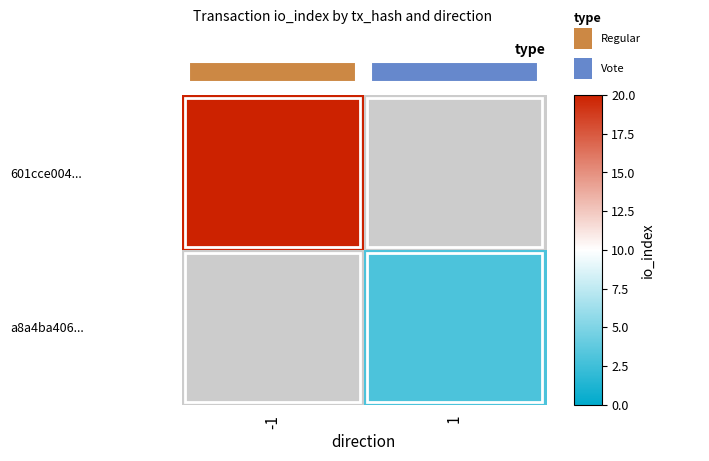

Rank the categories by a8a4ba406... value from highest to lowest.

-1, 1